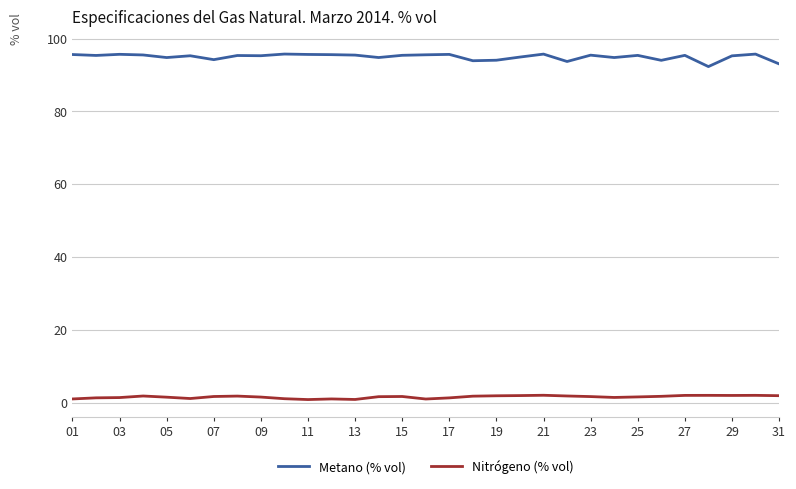

In Metano (% vol), how many points are lower than both neighbors (excluding endpoints)?

10